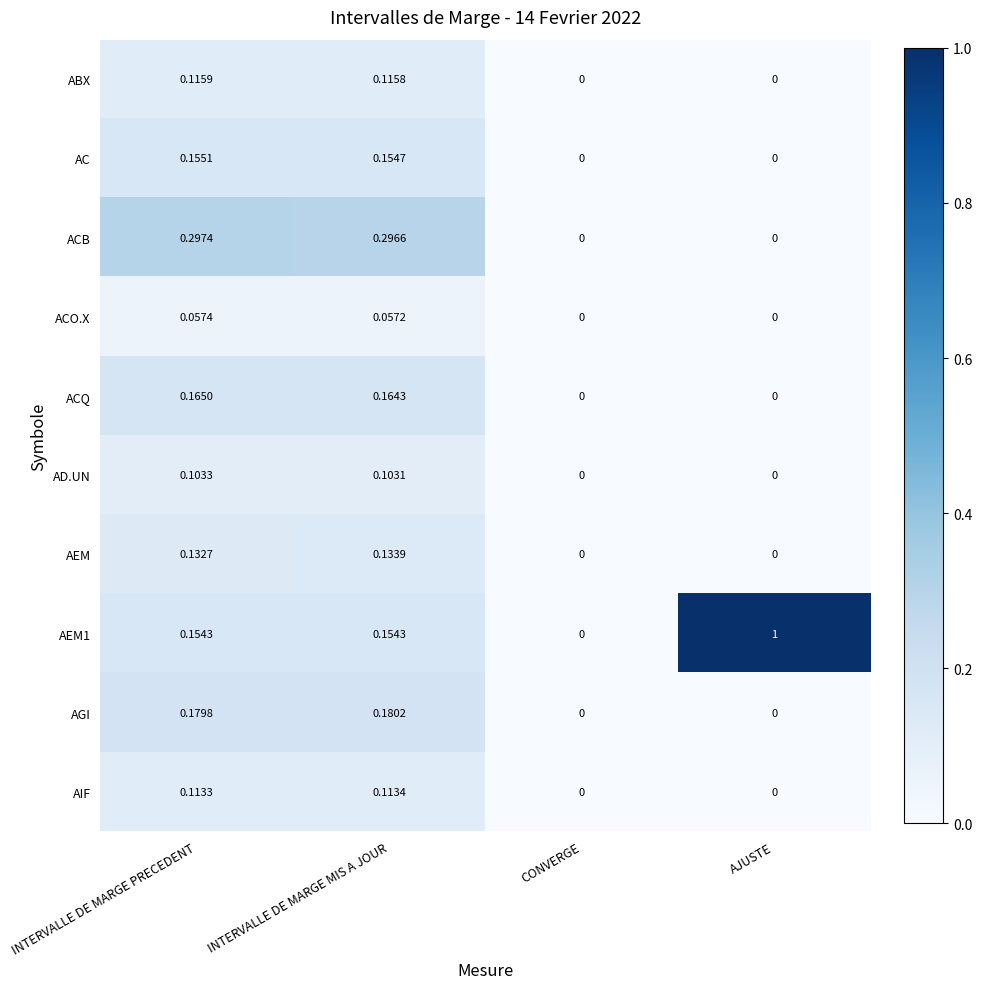

How many values in AEM1 are above zero?

3